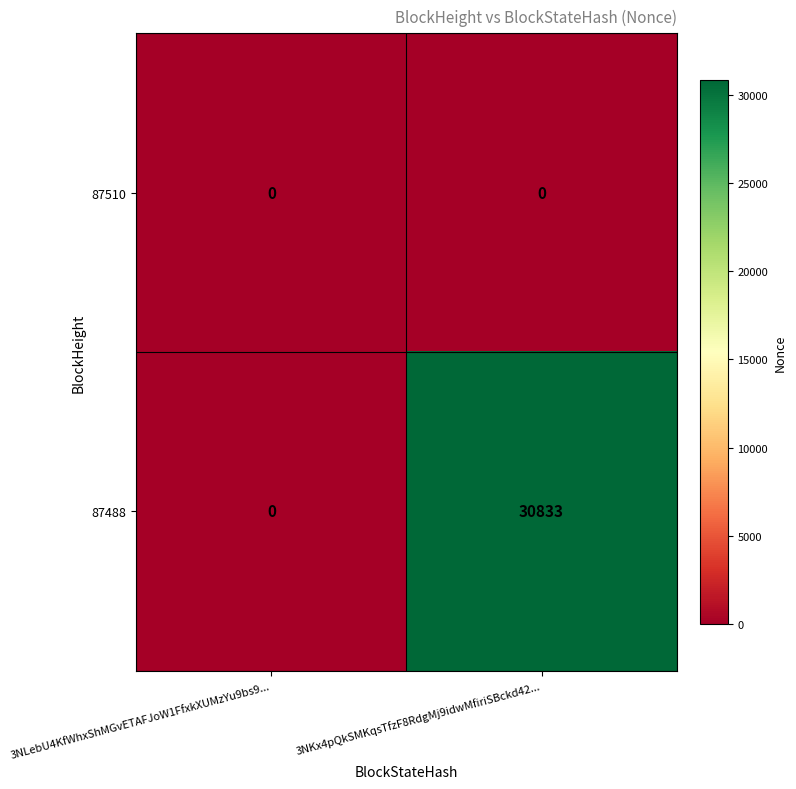

Reading left to right, extract all data points from this chart.

87510: 0	0
87488: 0	30833